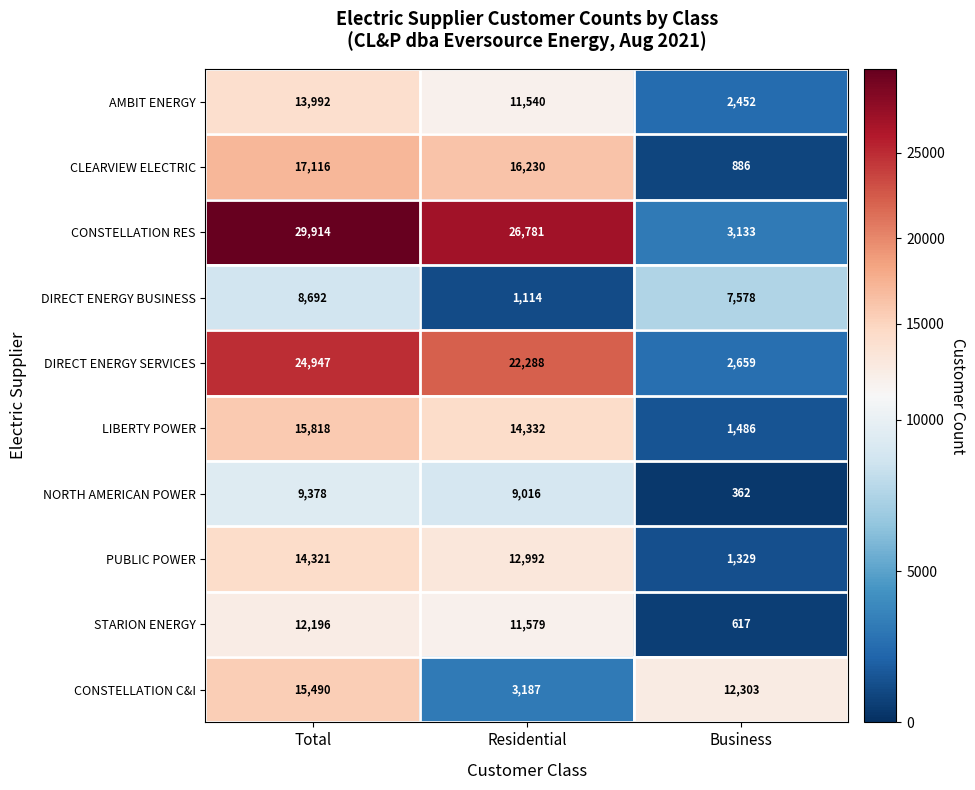

What is the spread (max minus min) of values at Total?

21222